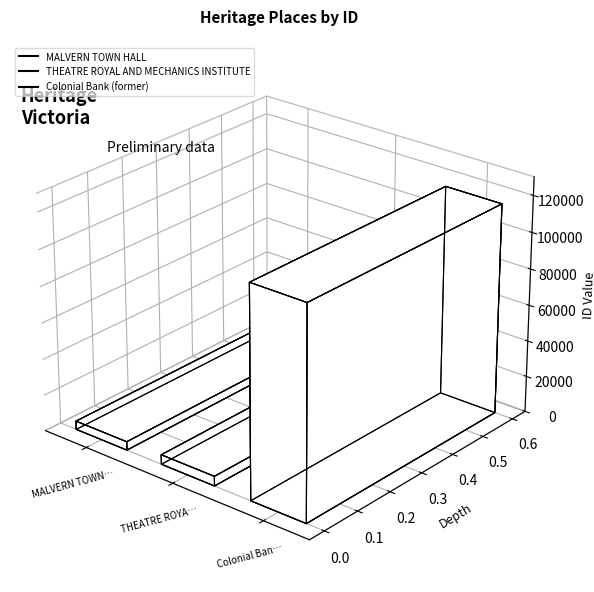

What is the label of the 2nd bar from the left?

THEATRE ROYAL AND MECHANICS INSTITUTE